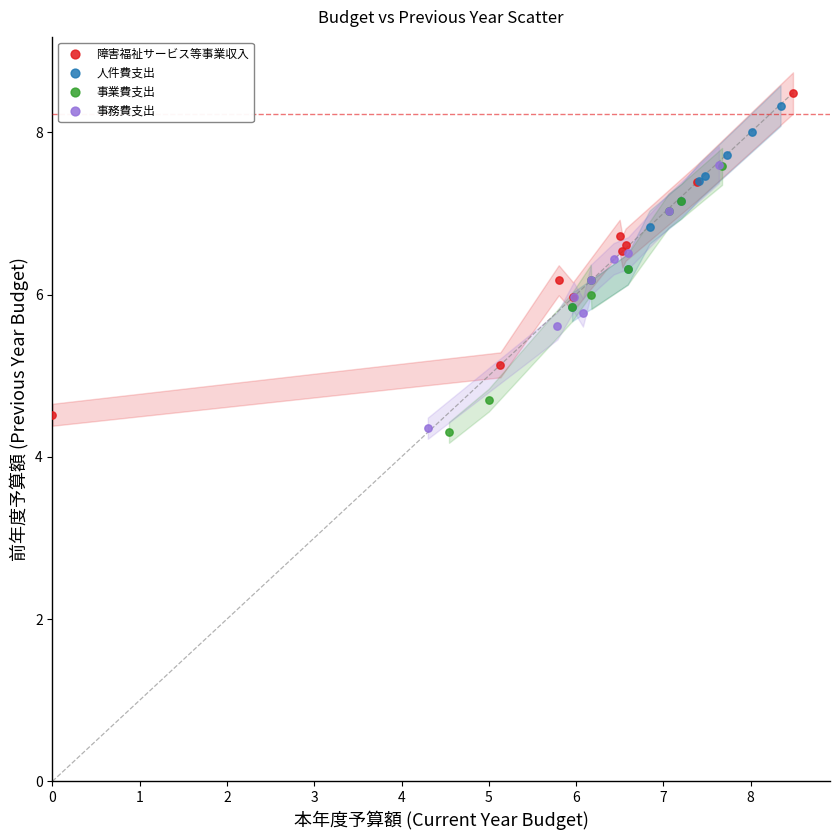

Which series has the widest spread of Y values?

障害福祉サービス等事業収入